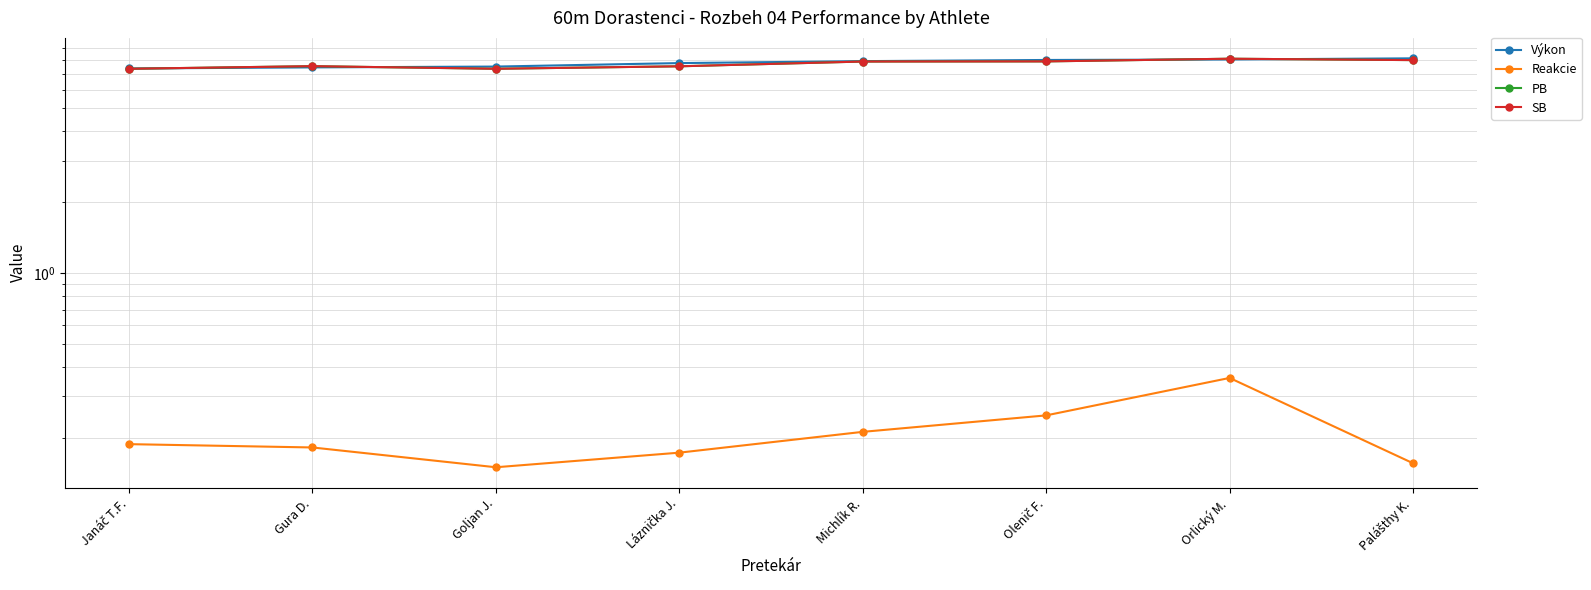

Where is the first local maximum for PB?

Gura D.